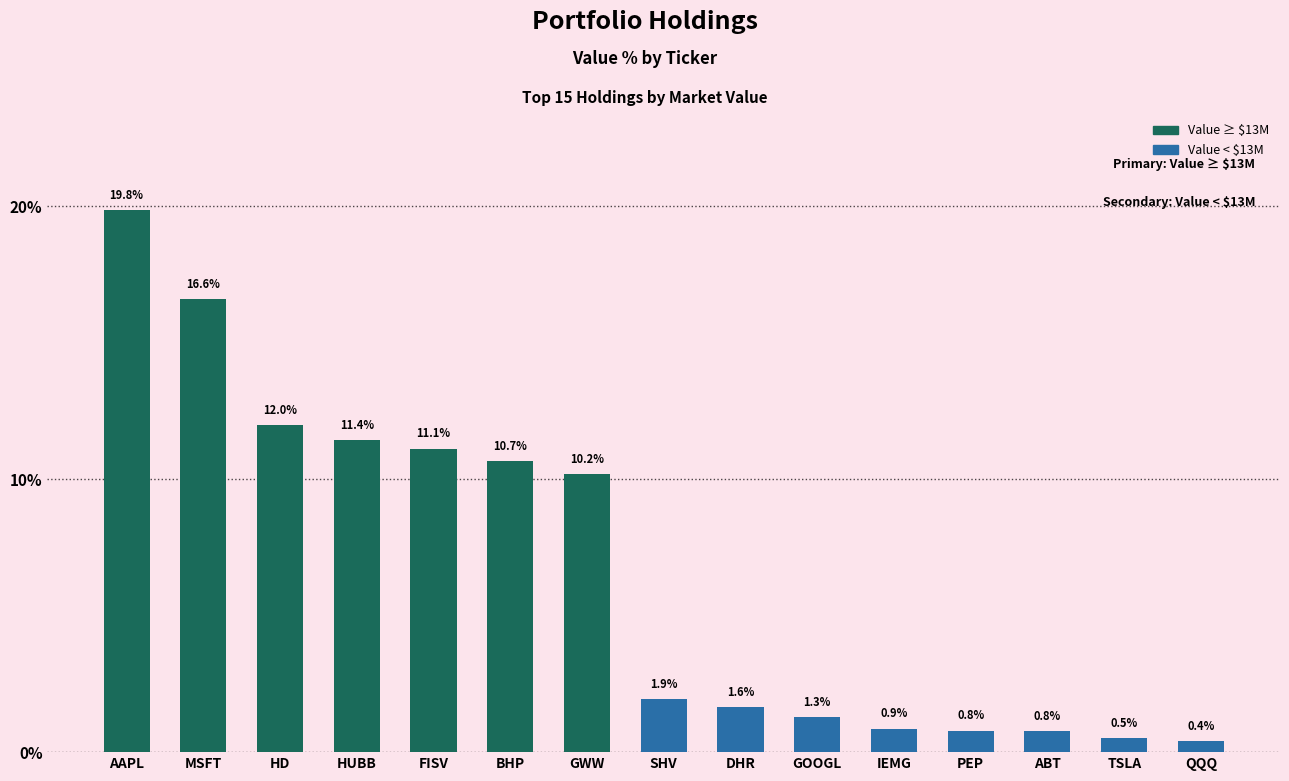

What is the label of the 9th bar from the left?

DHR